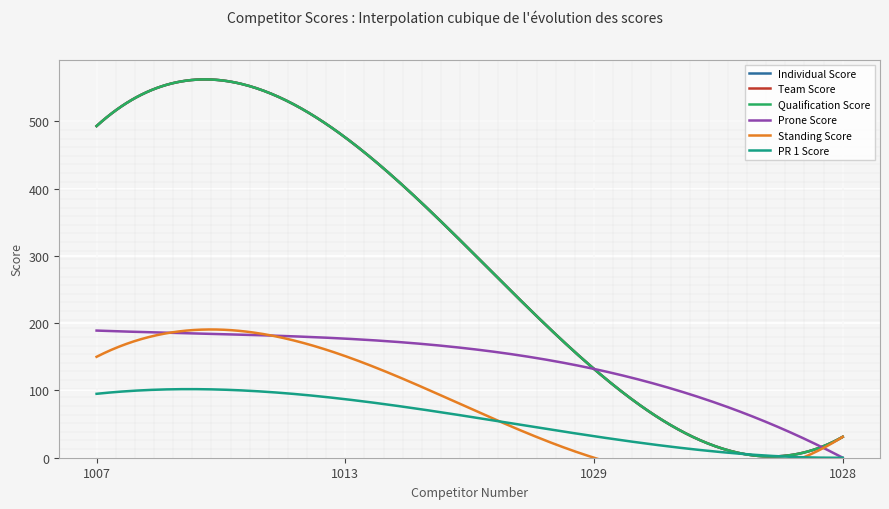

Rank the series at 1007 from highest to lowest value.

Individual Score, Team Score, Qualification Score, Prone Score, Standing Score, PR 1 Score